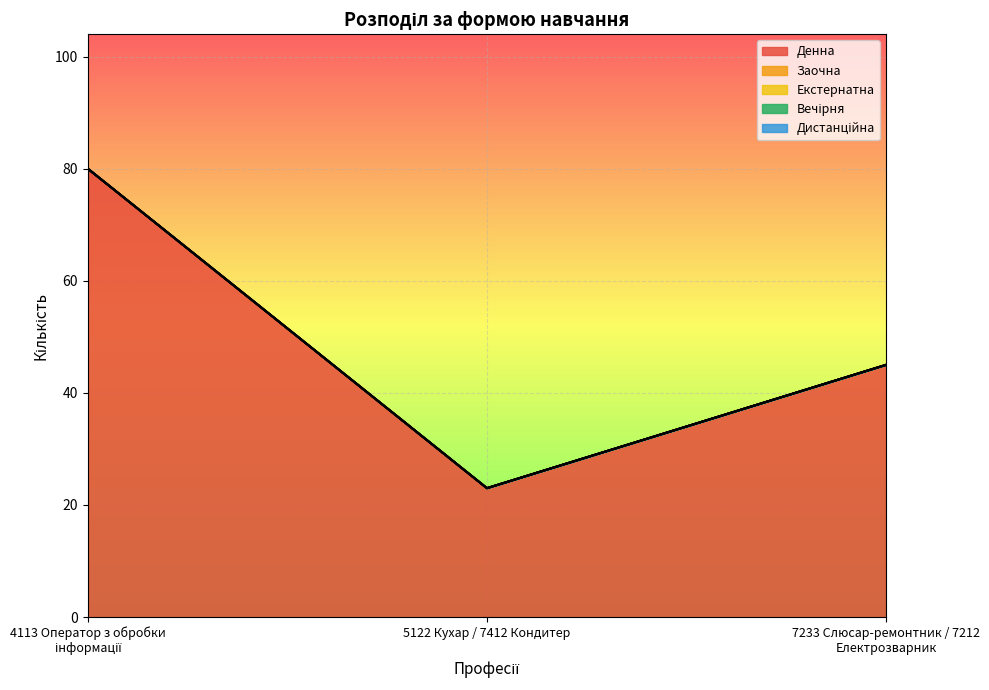

What is the maximum value shown in the chart?

80